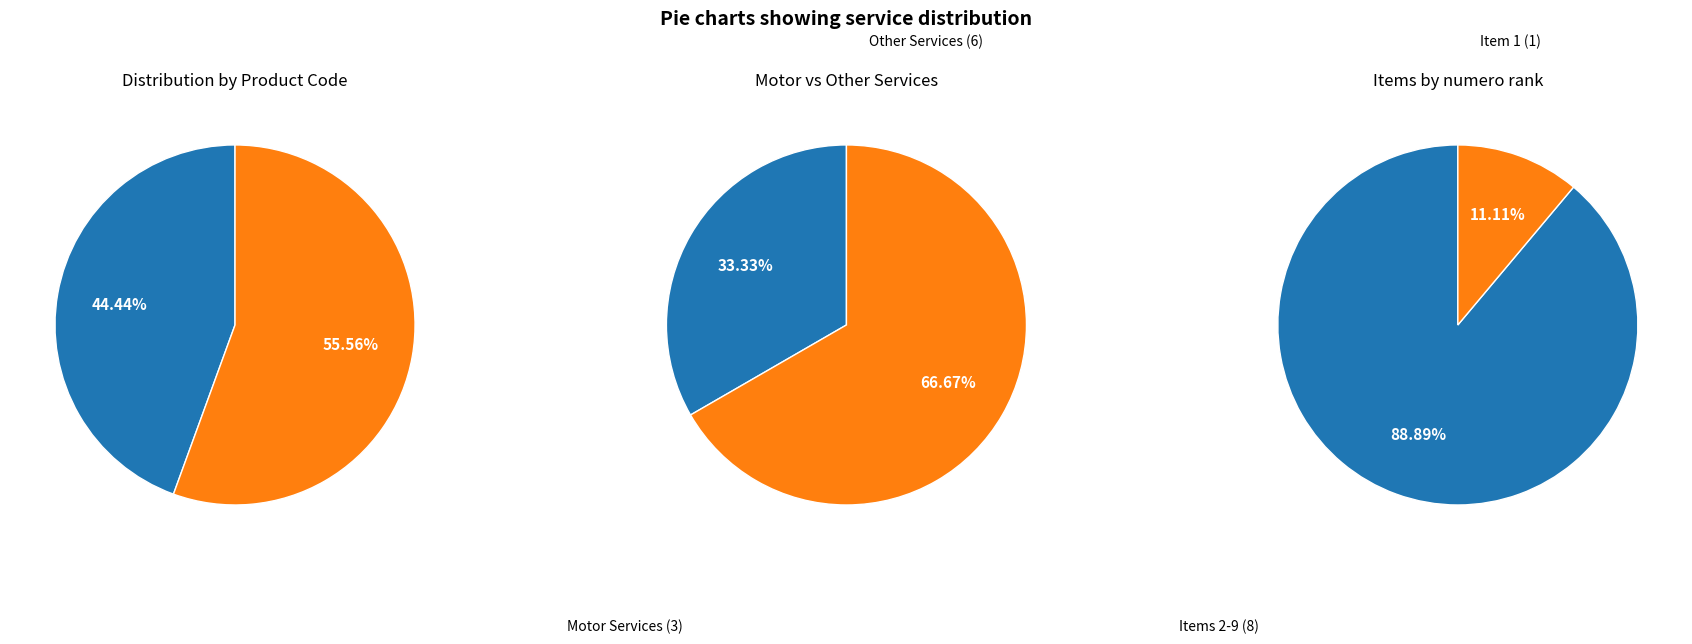

To the nearest percent, what percentage of the pie is 78180101-014?

44%